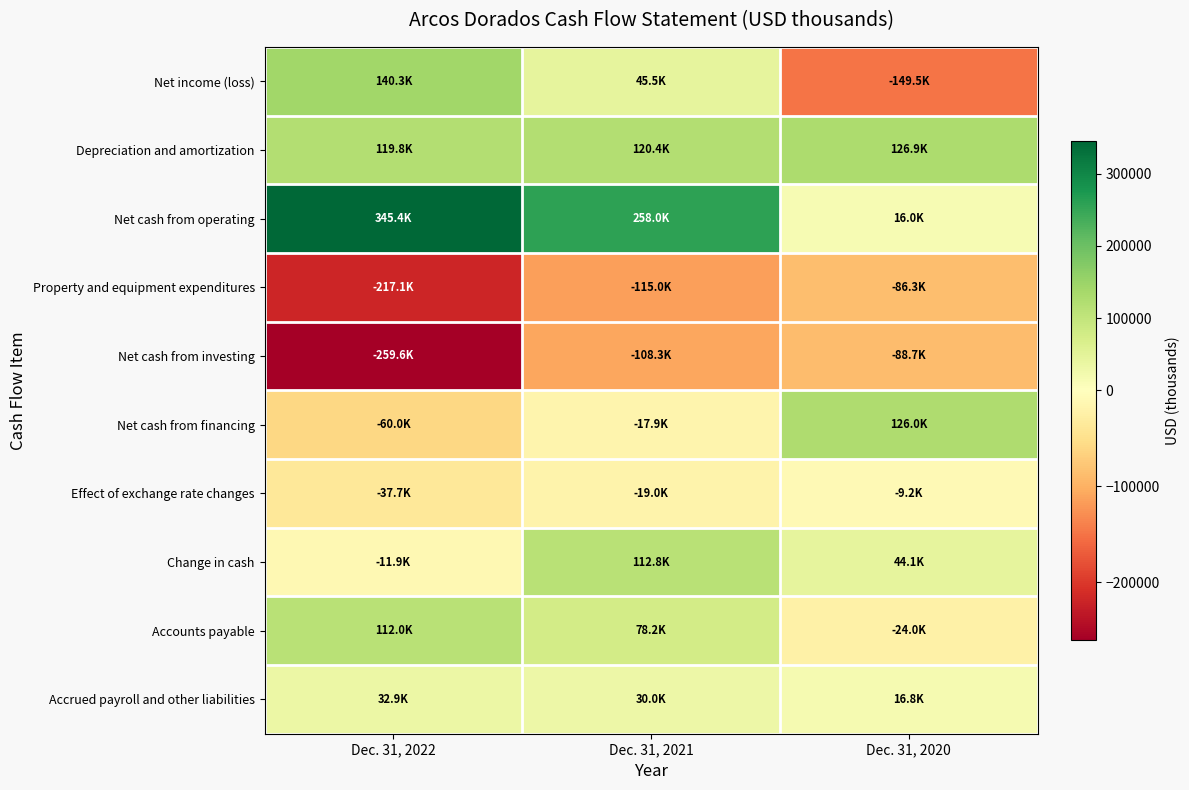

Which series has the widest spread of values?

Net cash from operating